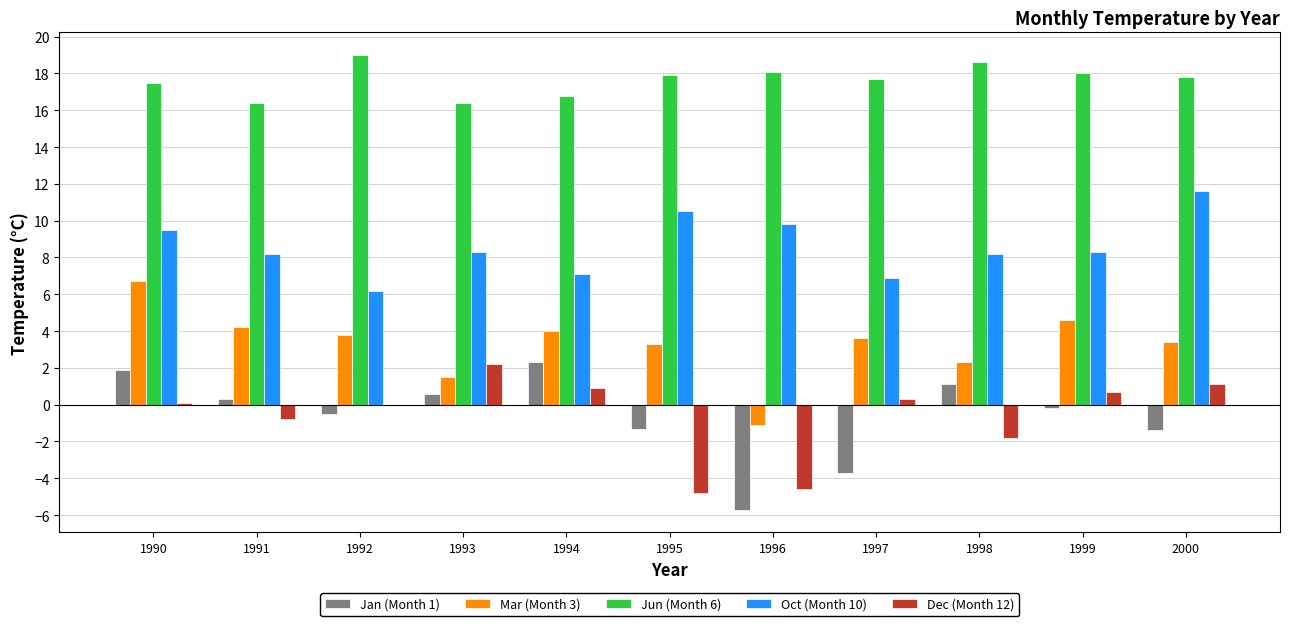

Is the value of Mar (Month 3) at 1998 greater than the value of Jun (Month 6) at 1998?

No